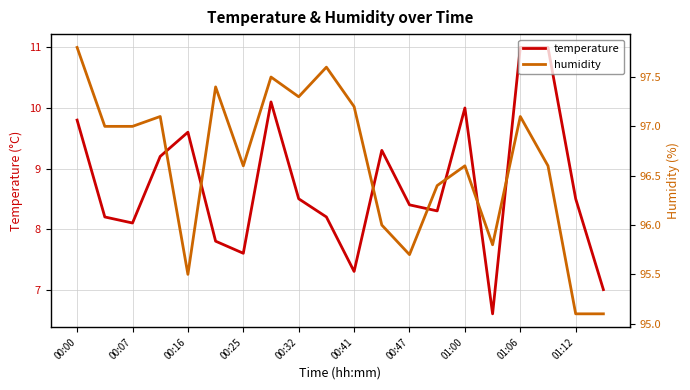

True or false: temperature and humidity cross at least once.

False